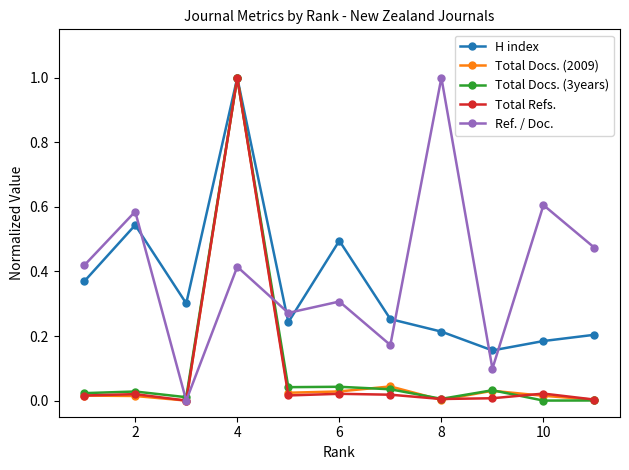

In Ref. / Doc., how many points are higher than both neighbors (excluding endpoints)?

5